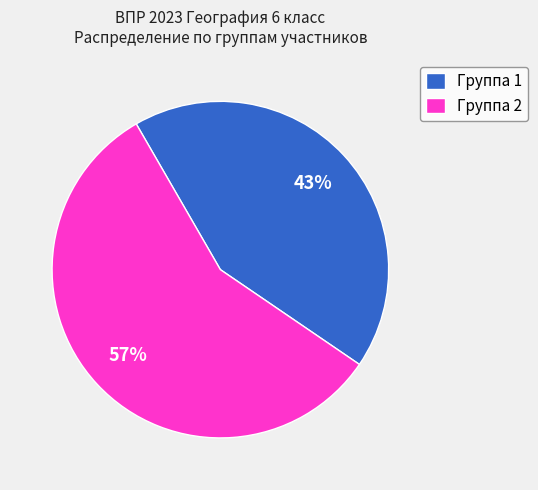

How many segments does this pie chart have?

2